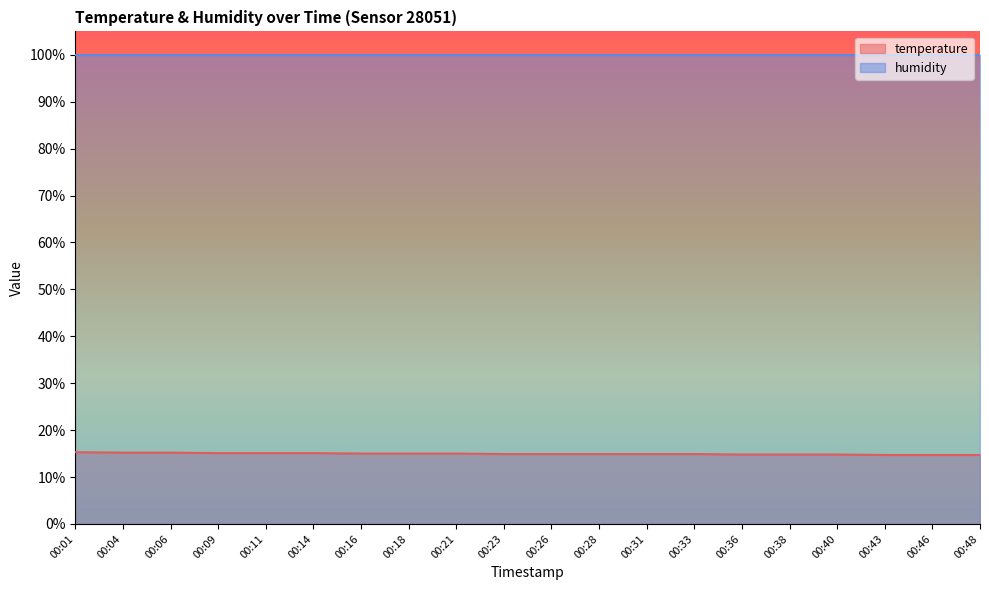

What is the smallest value displayed?

14.7